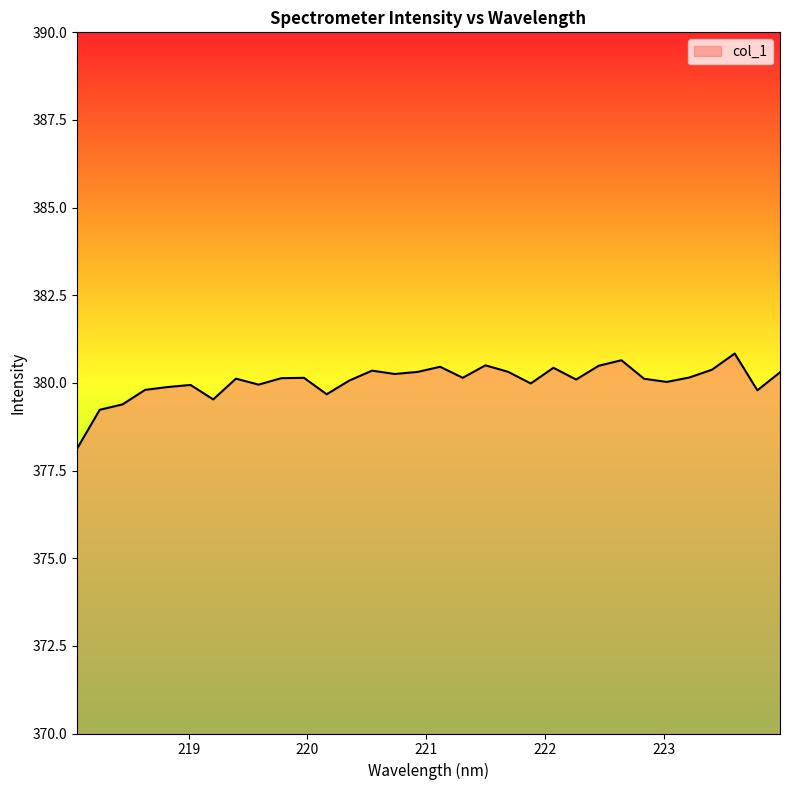

What is the greatest value displayed?

380.8